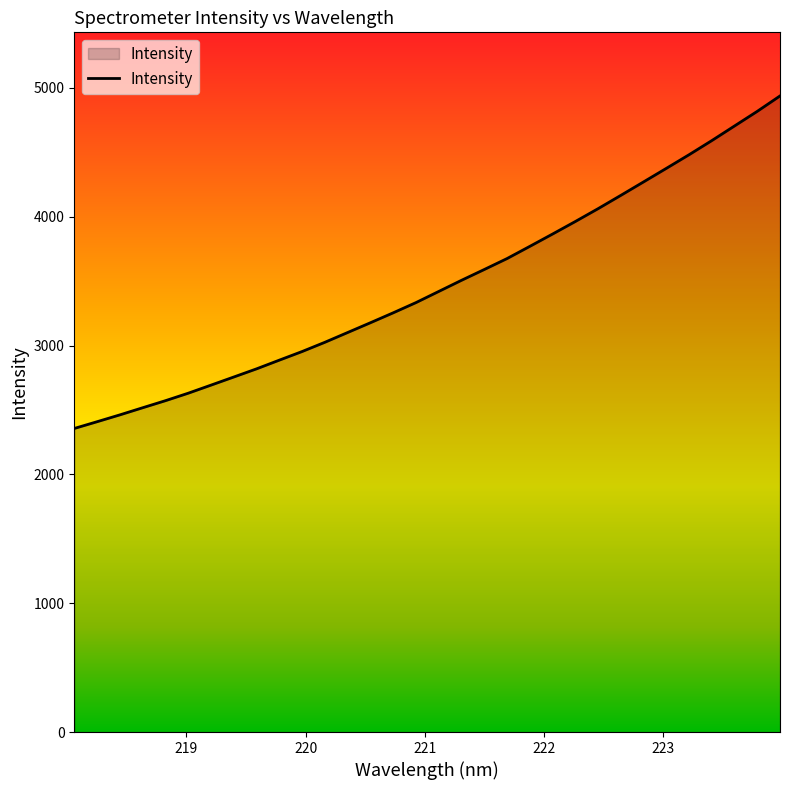

What is the sum of all values?

111147.8